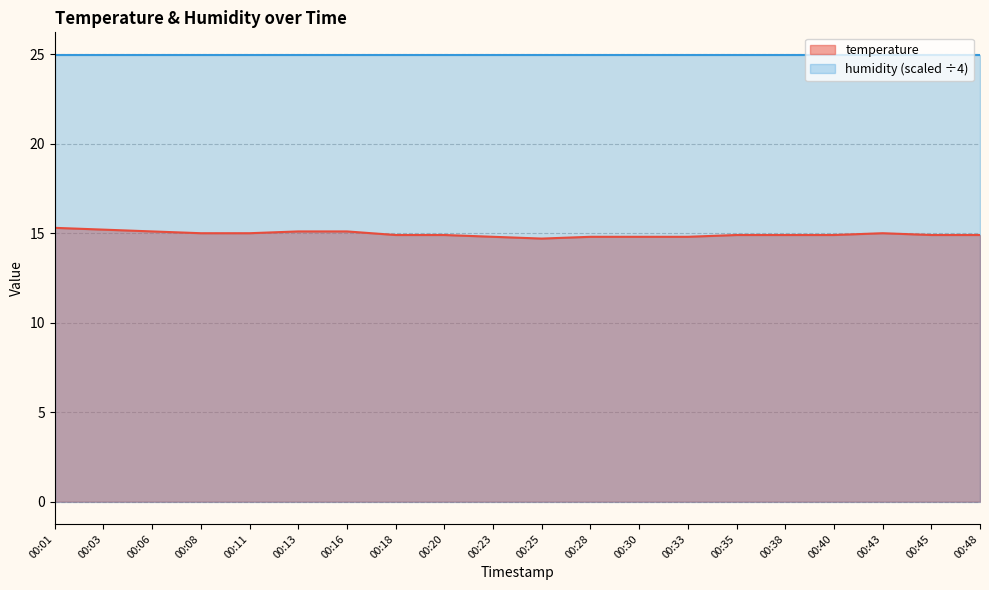

What is the change in value from 00:11 to 00:13?

+0.1